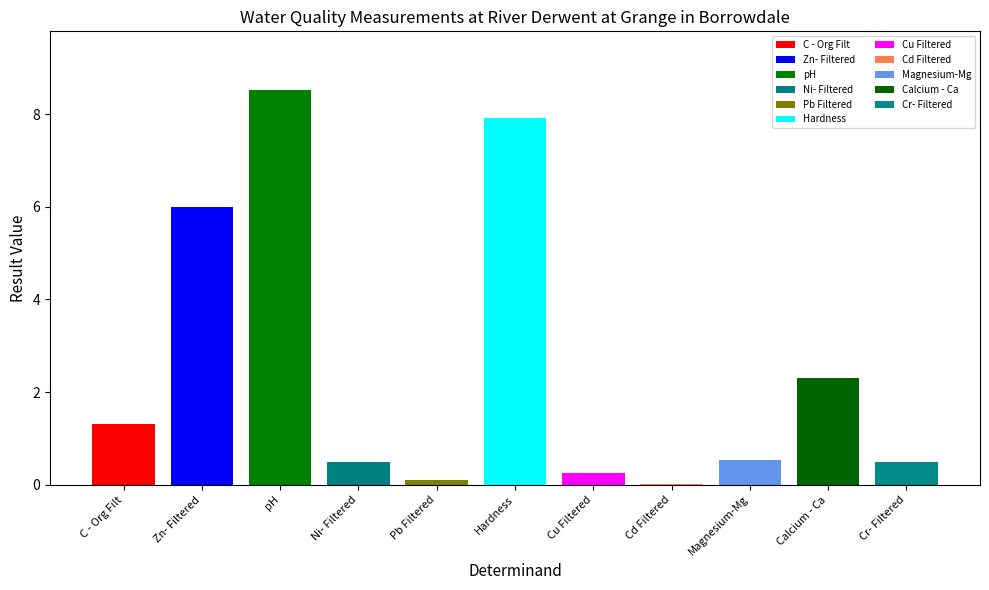

At which label is the value closest to 4?

Calcium - Ca